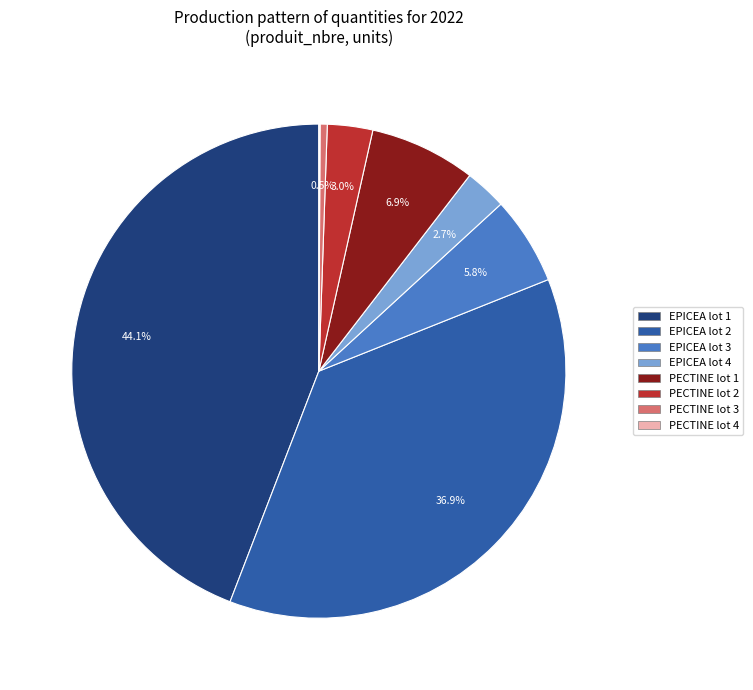

To the nearest percent, what is the difference between the EPICEA lot 4 and EPICEA lot 3 slice percentages?

3%